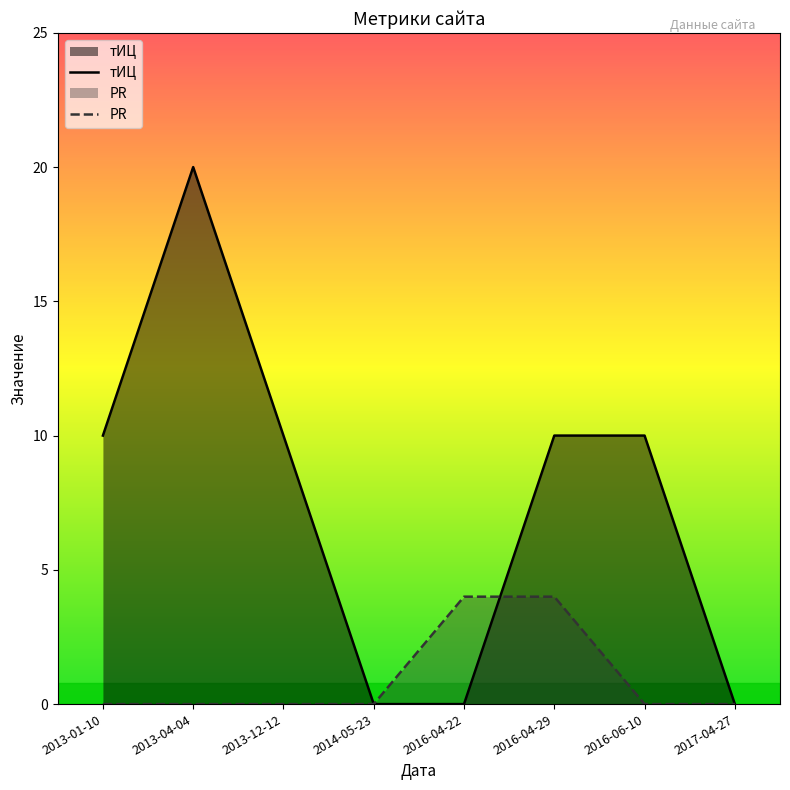

Rank the series by their maximum value, from highest to lowest.

тИЦ, PR